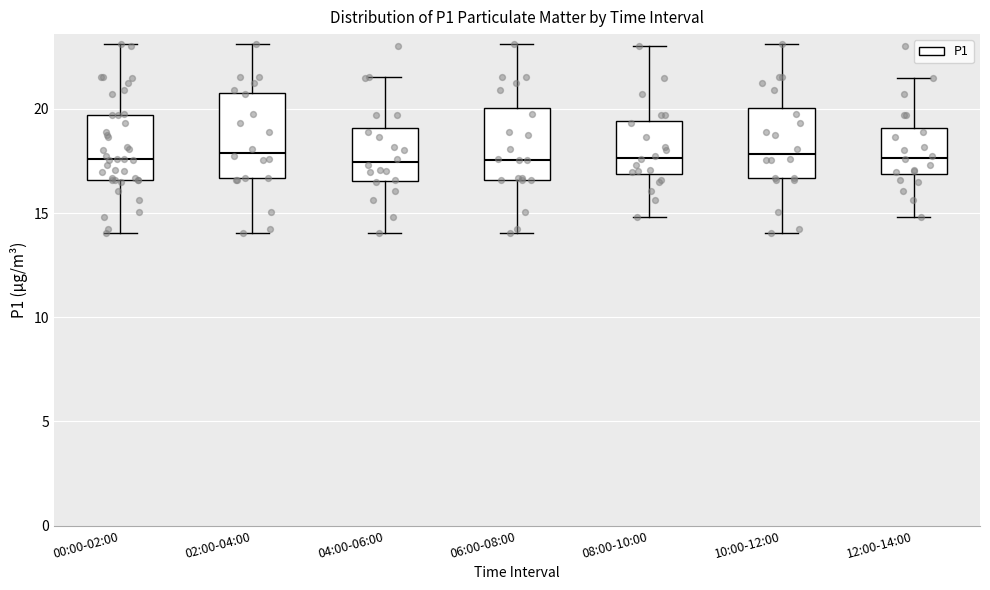

Comparing the boxes themselves (not the whiskers), which one is the tallest?

02:00-04:00